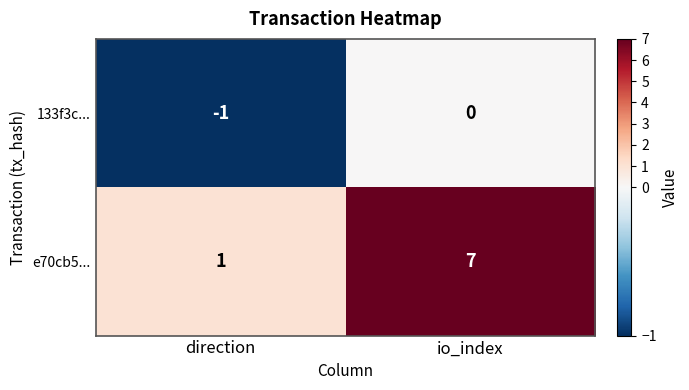

At which category does the chart reach its peak across all series?

io_index